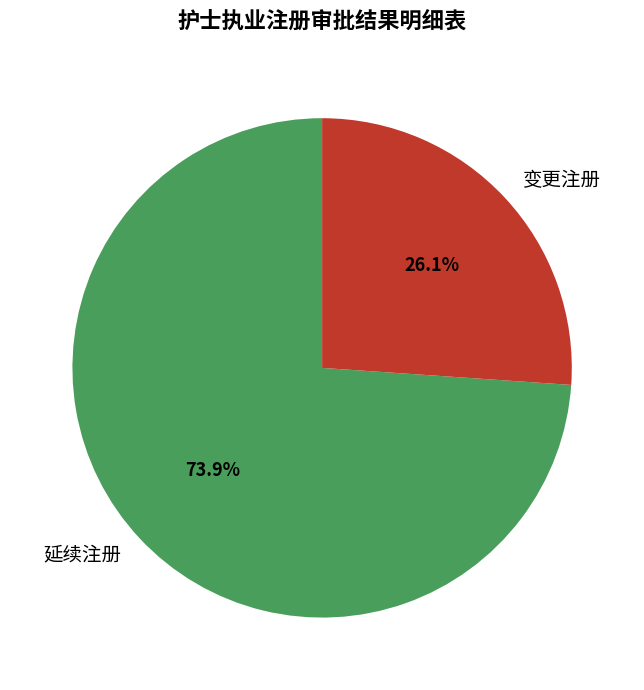

Approximately how many times larger is the value at 延续注册 compared to 变更注册?

2.8